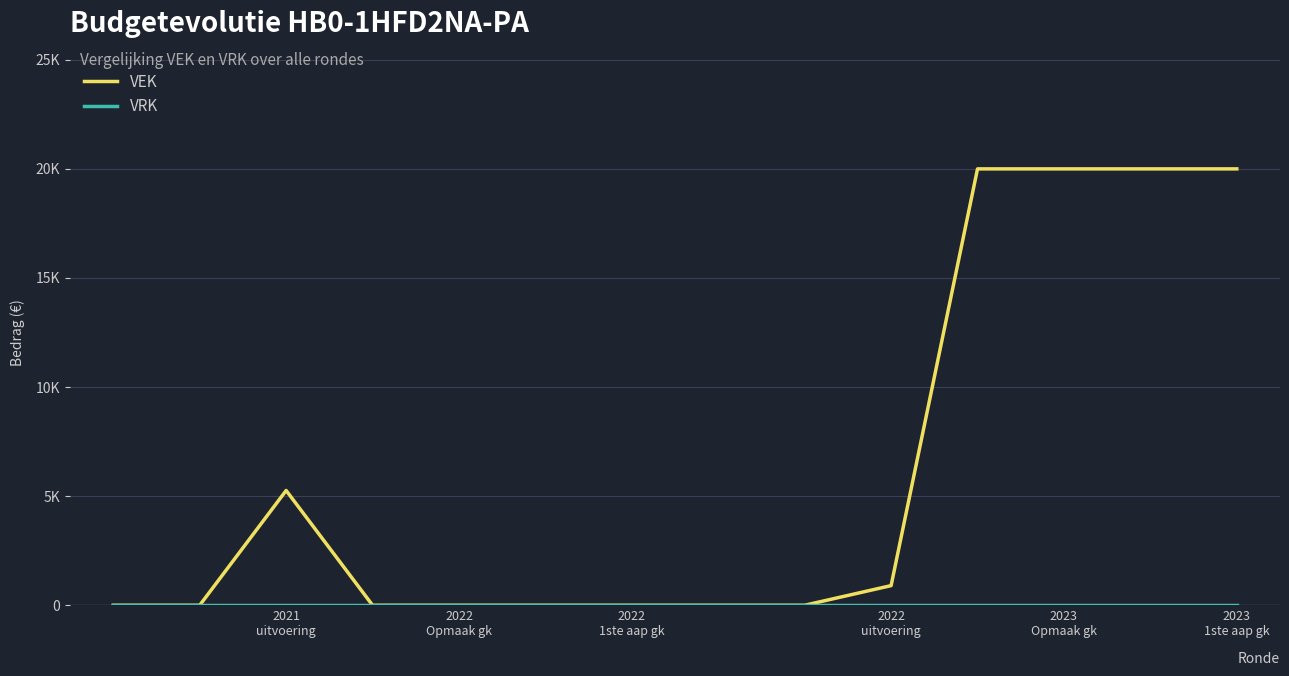

Does the chart display data point markers on the line(s)?

No